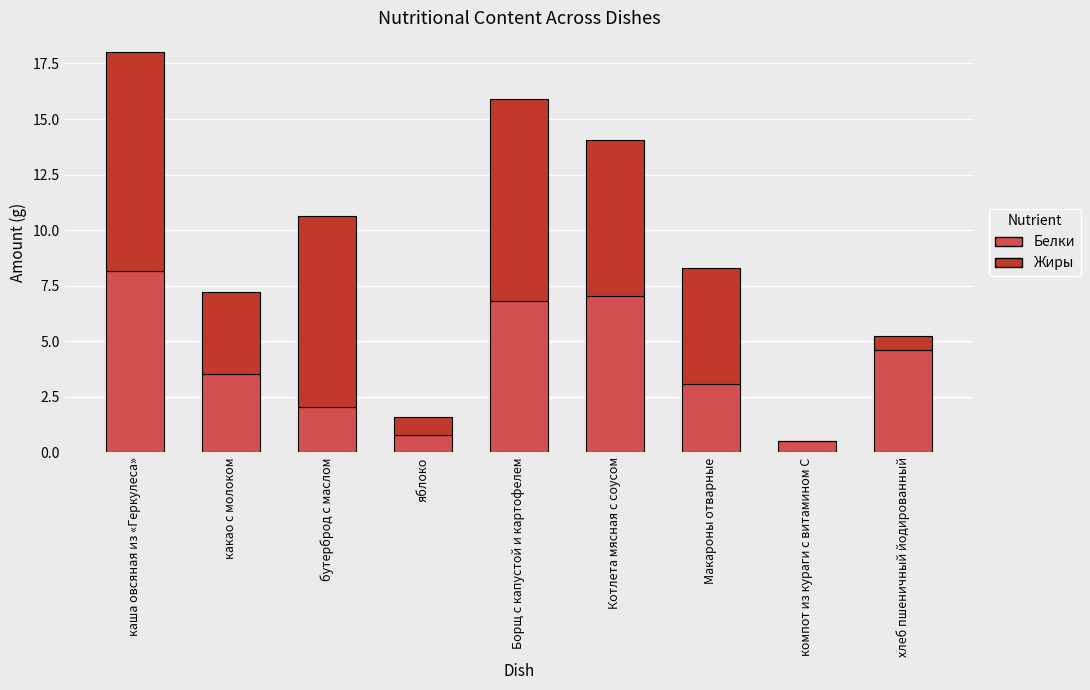

What is the total value across all series at яблоко?

1.6